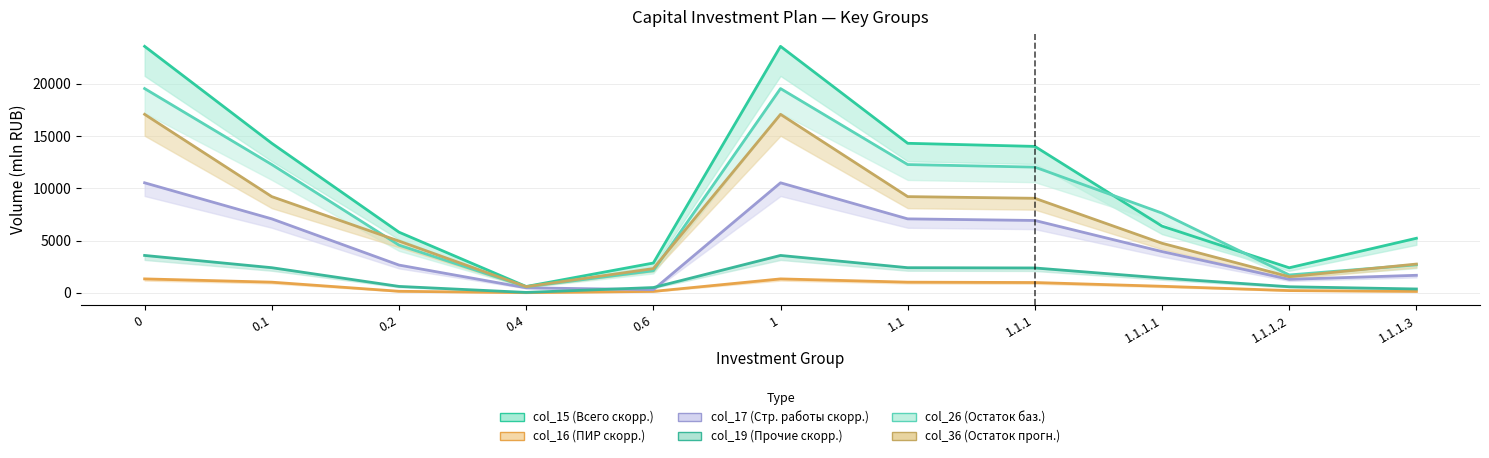

True or false: col_26 (Остаток баз.) has a value of 4565.4 at 0.2.

True